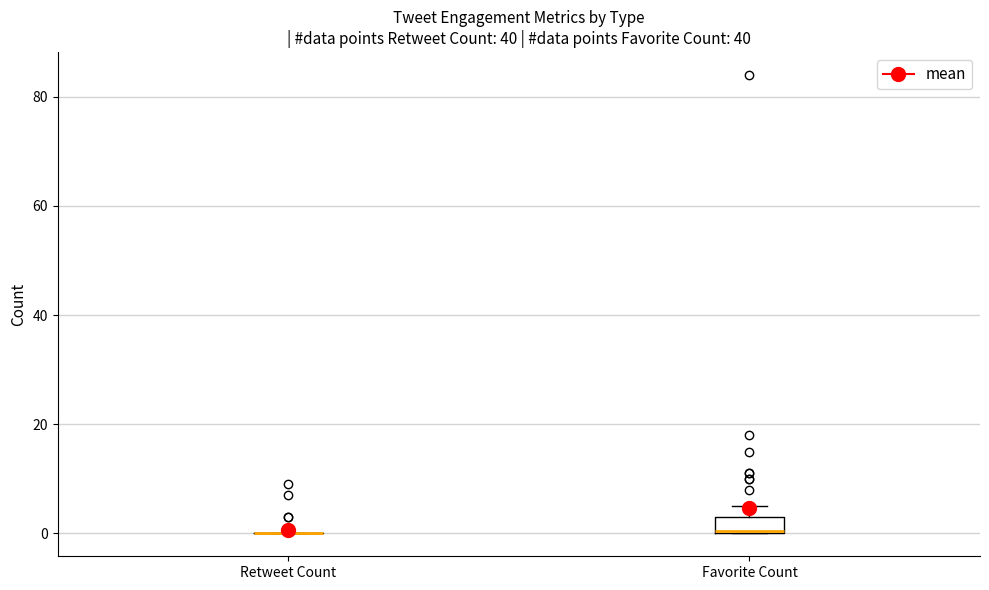

Reading left to right, transcribe this box plot: for each box, give where its median line is, the range the box spans, and where its two whiskers end, as read against the y-axis. The values are not printed on the chart, so give them approximately, as read against the axis.

Retweet Count: box collapsed to a line at 0, whiskers 0 to 0
Favorite Count: median 0, box 0 to 4, whiskers 0 to 6